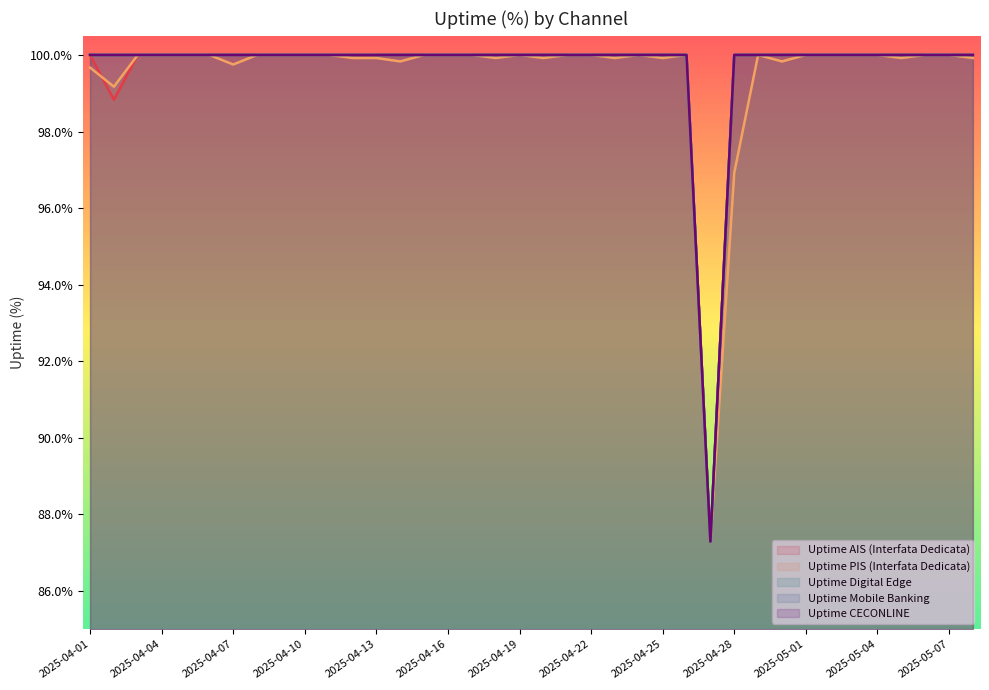

What is the sum of all Uptime Digital Edge values?

37.9